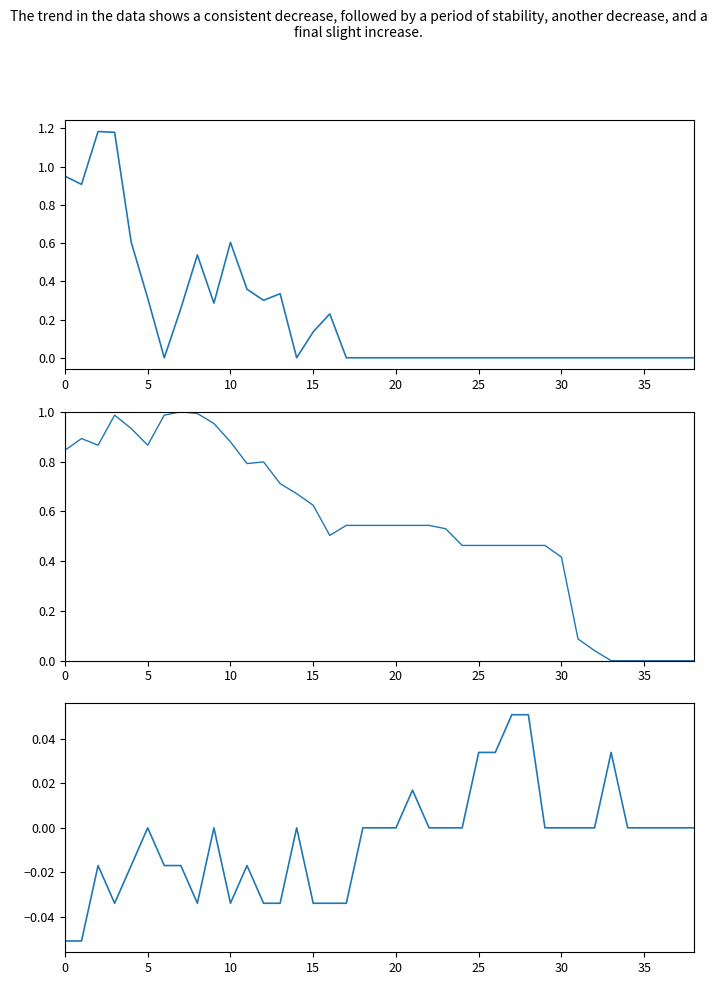

List the series in order of their overall mean, lowest first.

SR1M_AVG, W1sAve1m, W1dAve1m